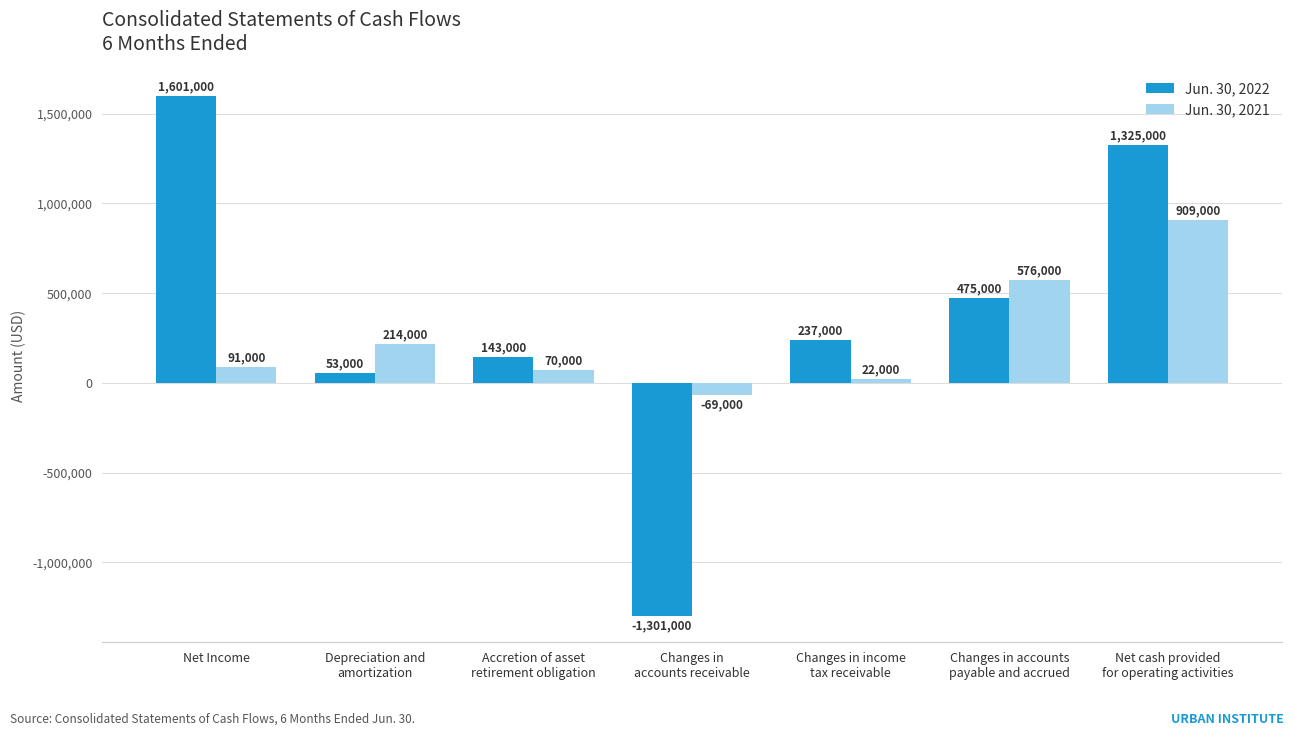

How many data points does each series have?

7